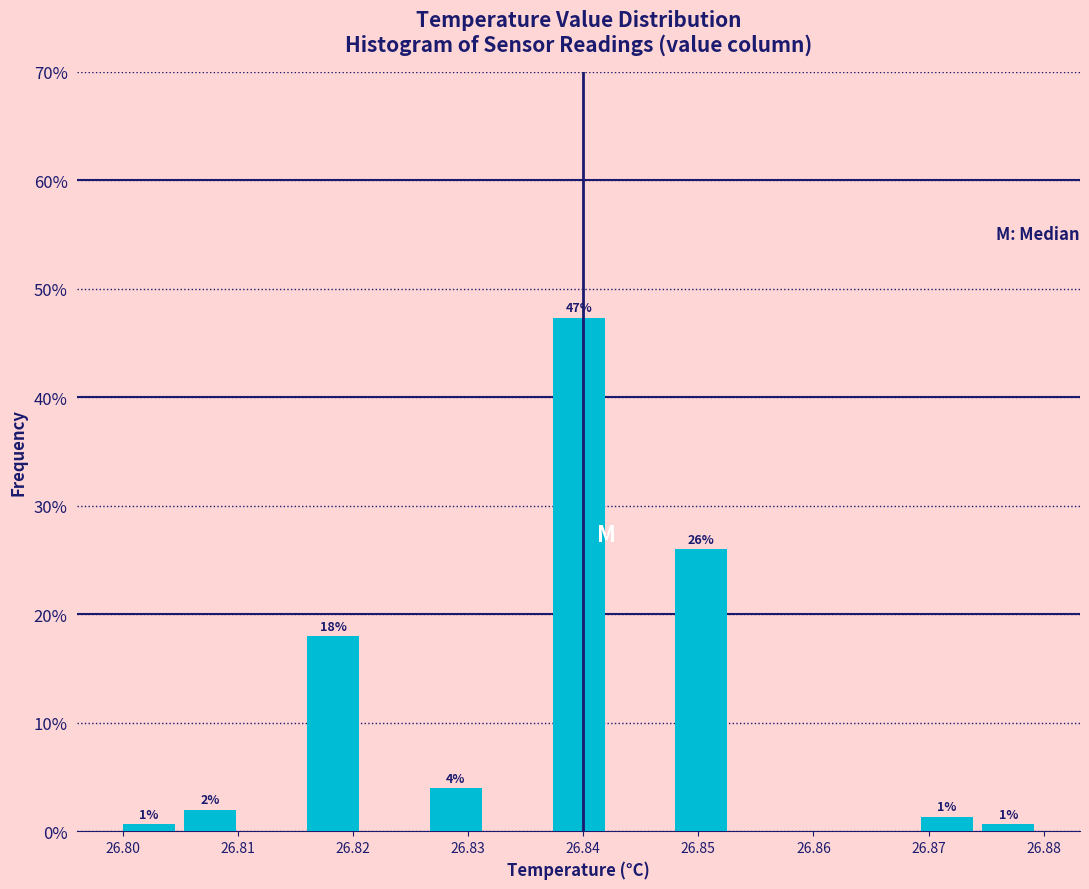

Which range on the x-axis has the tallest bar?

26.837 to 26.843